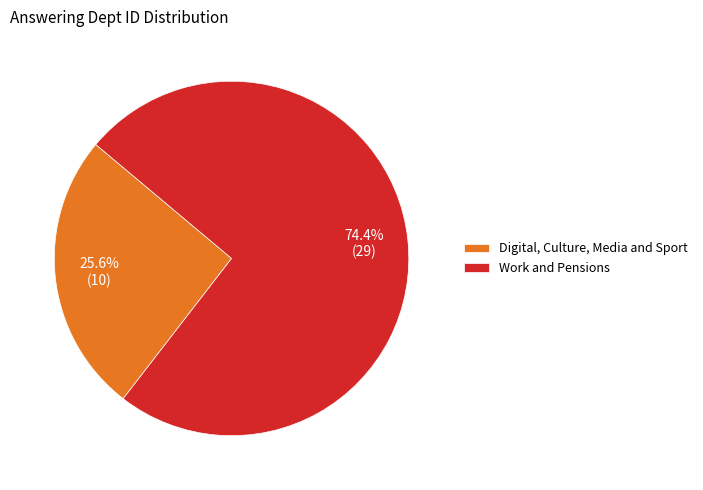

To the nearest percent, what is the combined percentage of Digital, Culture, Media and Sport and Work and Pensions?

100%